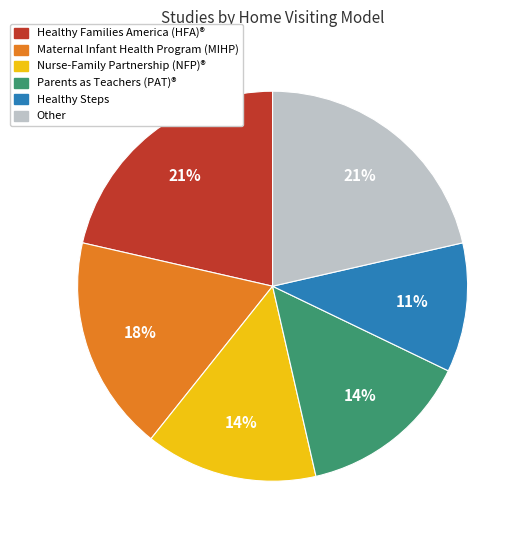

Count the number of slices in the pie.

6